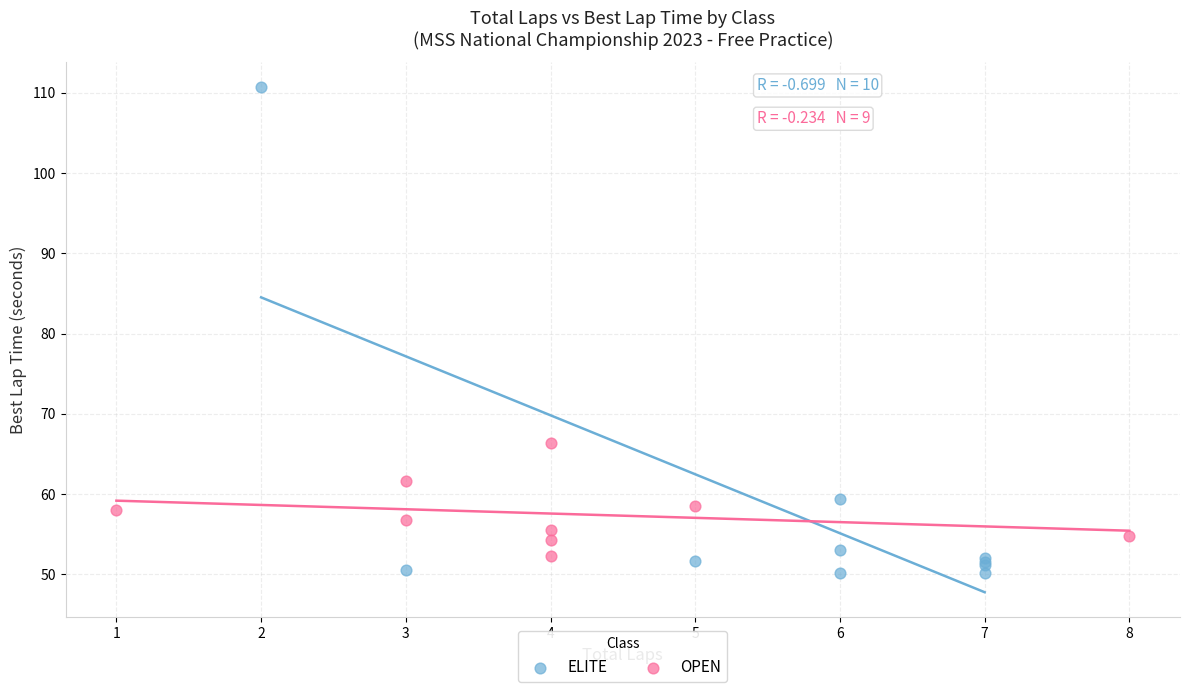

Which series has the largest Y range (max minus min)?

ELITE